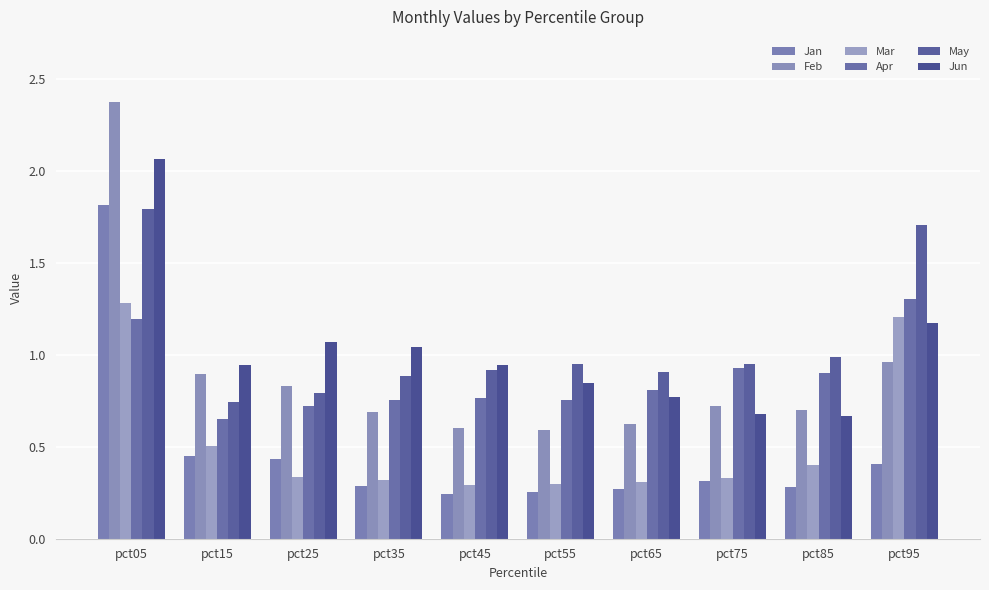

How many categories are shown in the chart?

10